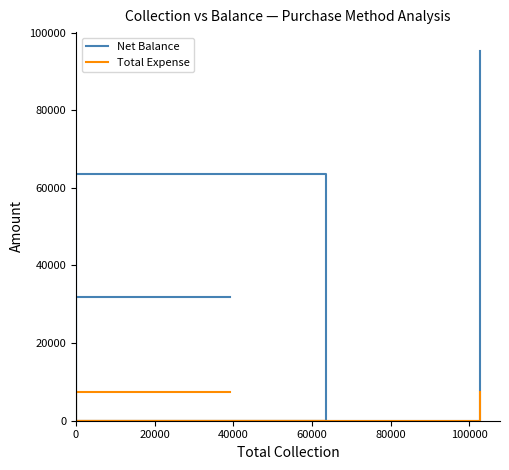

Reading right to left, what are all the values shown in this chart?

Net Balance: 95350	0	63500	0	0	31850
Total Expense: 7300	0	0	0	0	7300